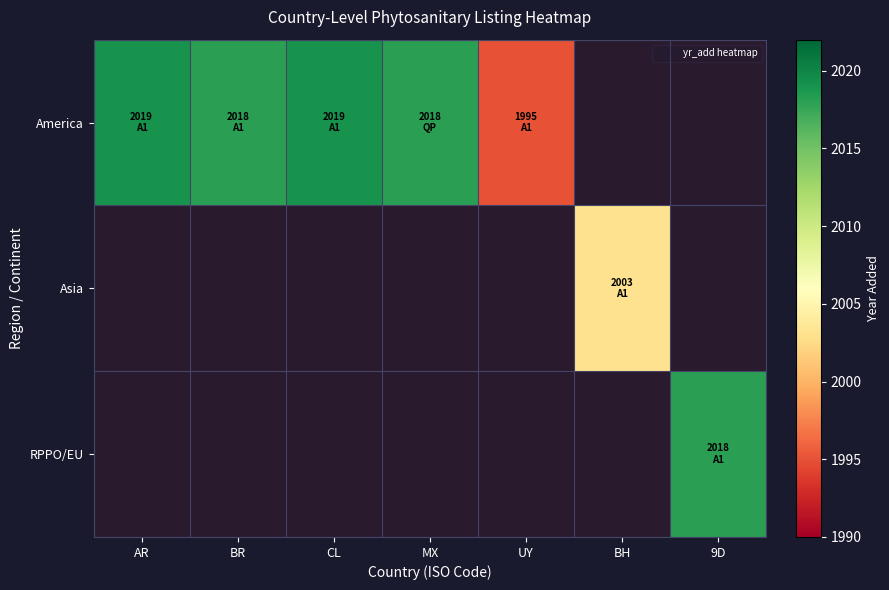

What value does the RPPO/EU series have at 9D?

2018.0